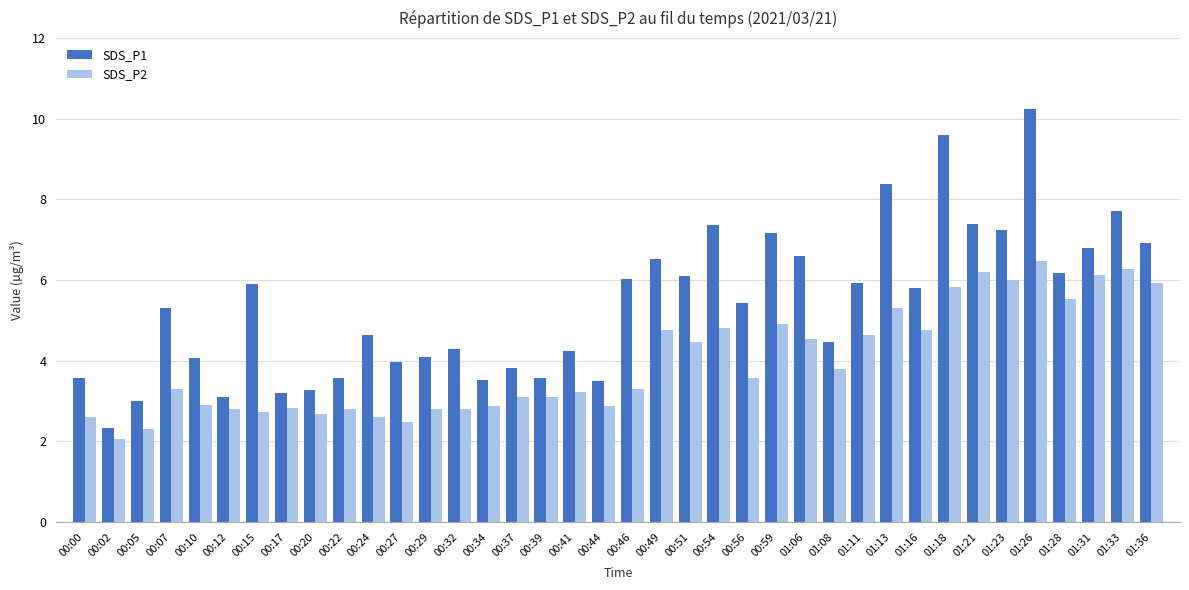

What is the total value across all series at 00:24?

7.2